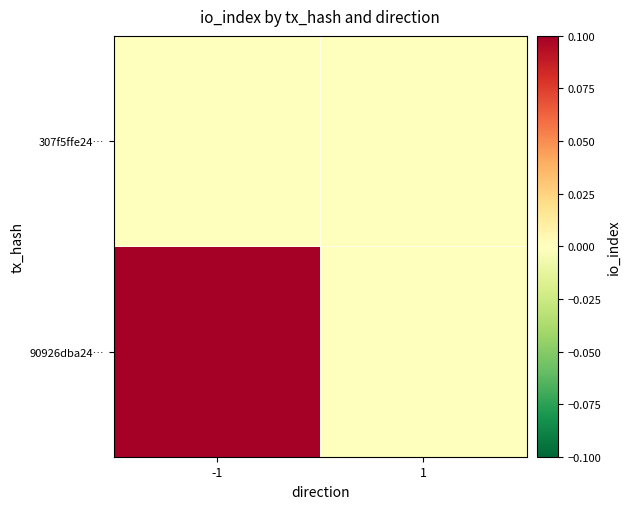

How many series are shown in this chart?

2